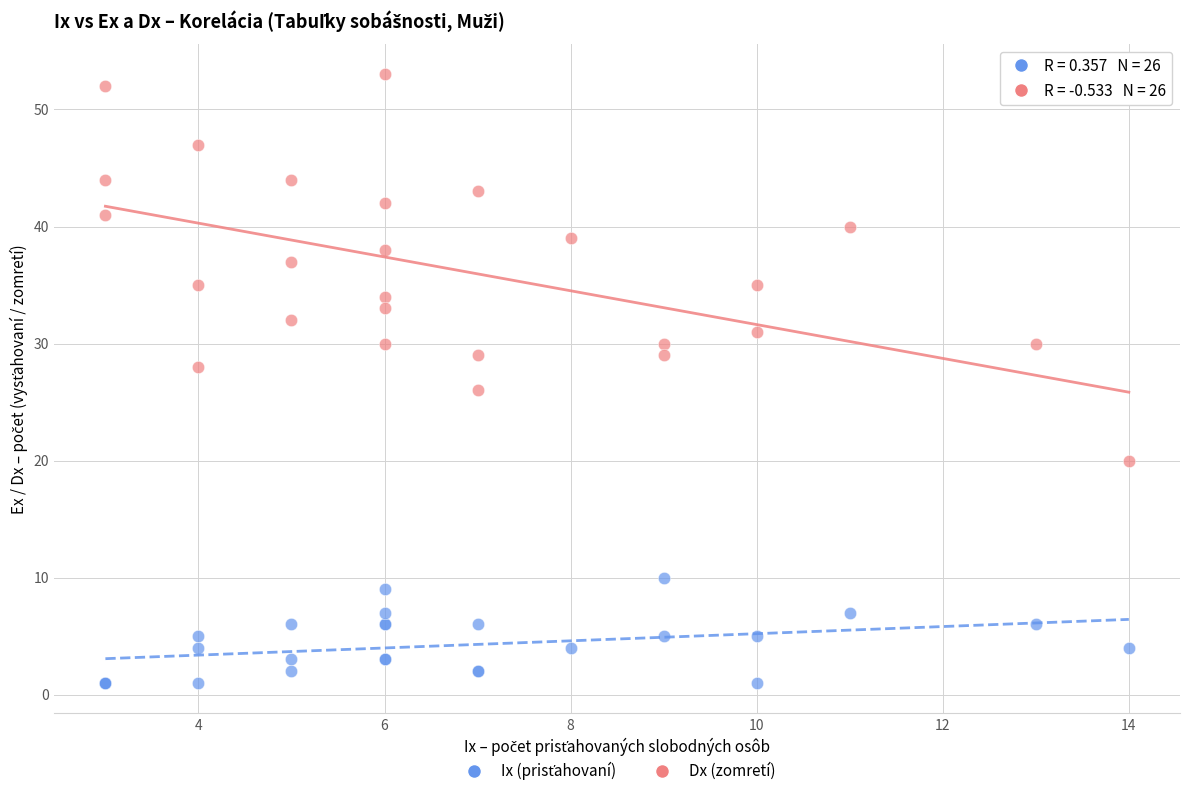

Which series contains the highest Y value?

Dx (zomretí)